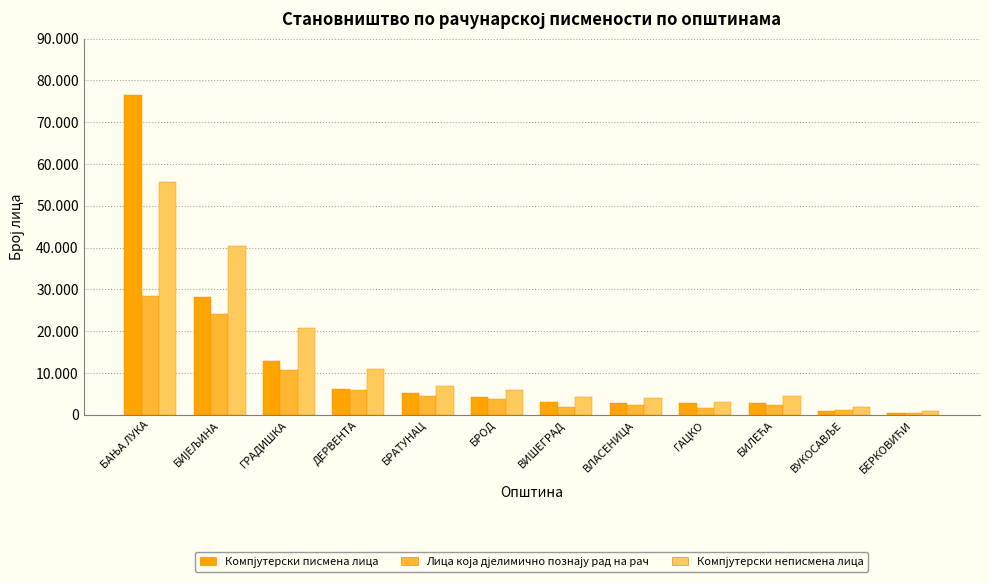

What is the difference between the second highest and minimum values in the Лица која дјелимично познају рад на рач series?

23692